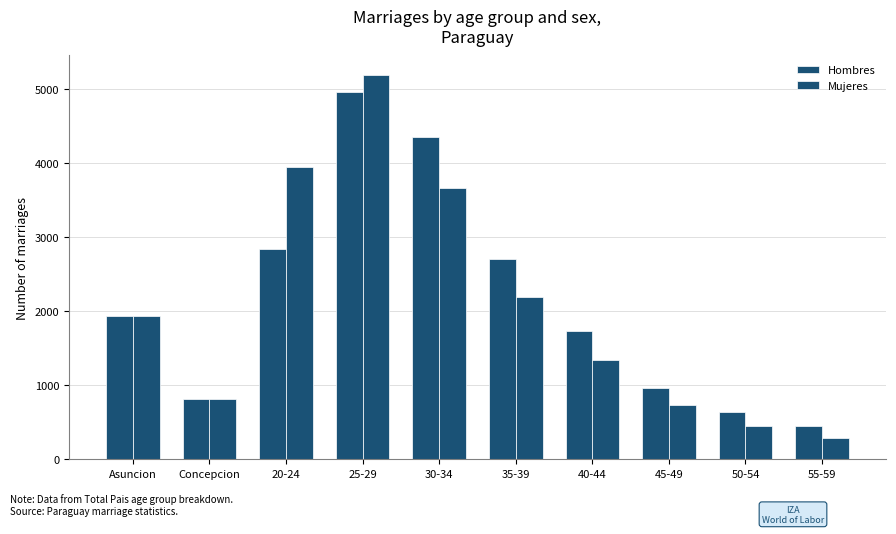

Between Asuncion and 40-44, which series saw the biggest shift?

Mujeres